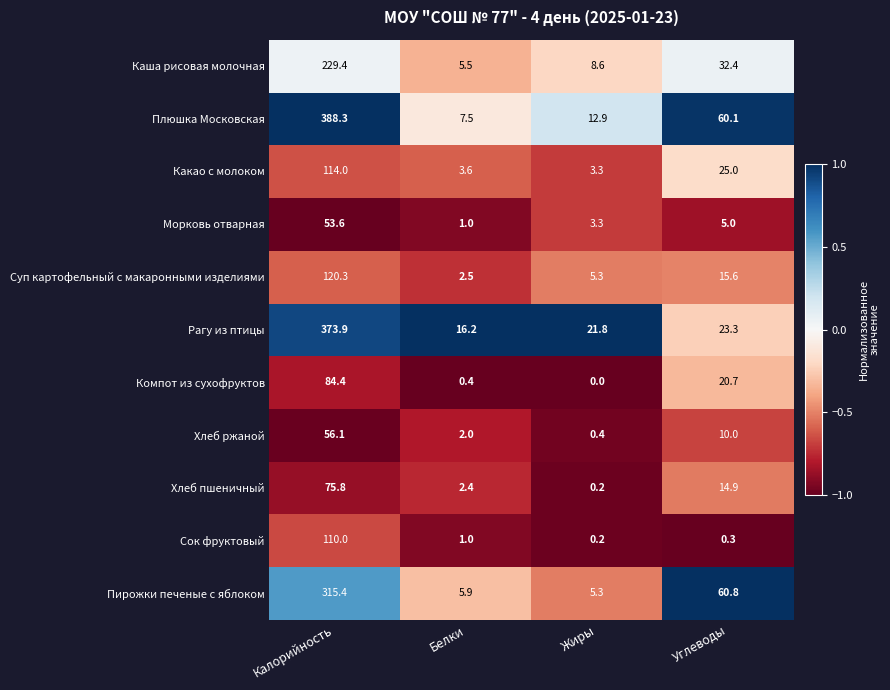

How many data points does each series have?

4